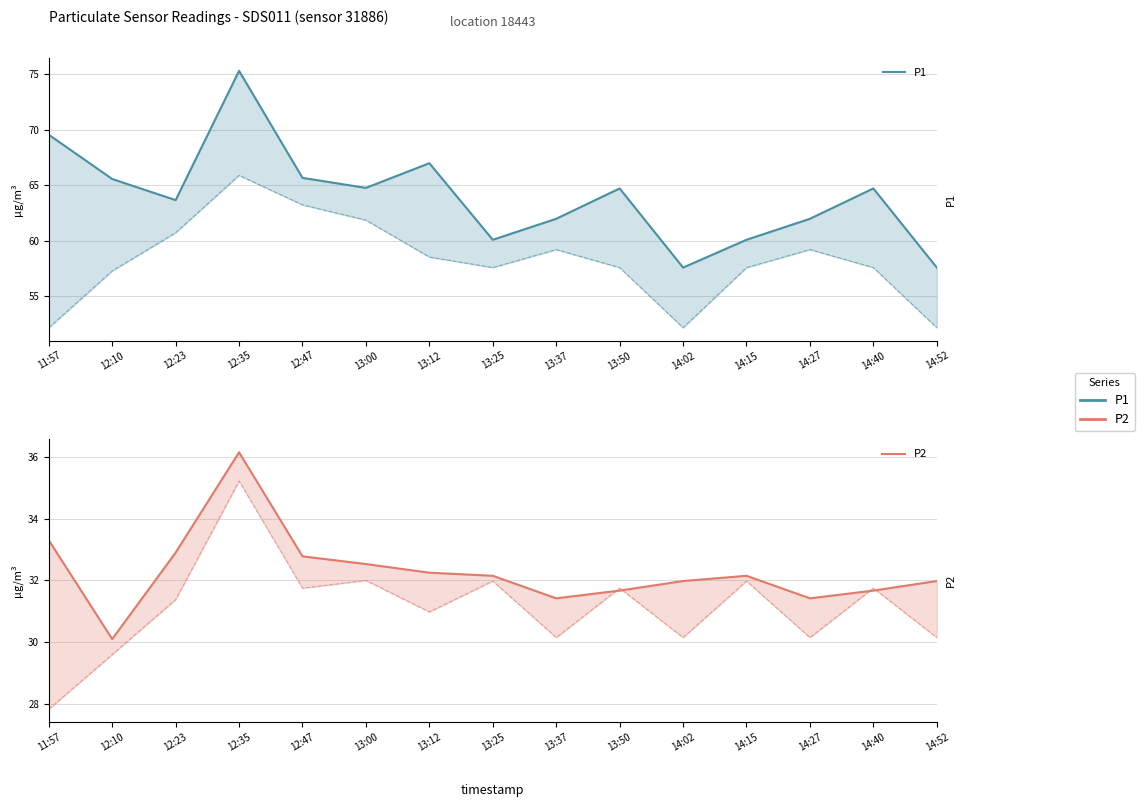

How many values in the P1 series exceed 64?

8